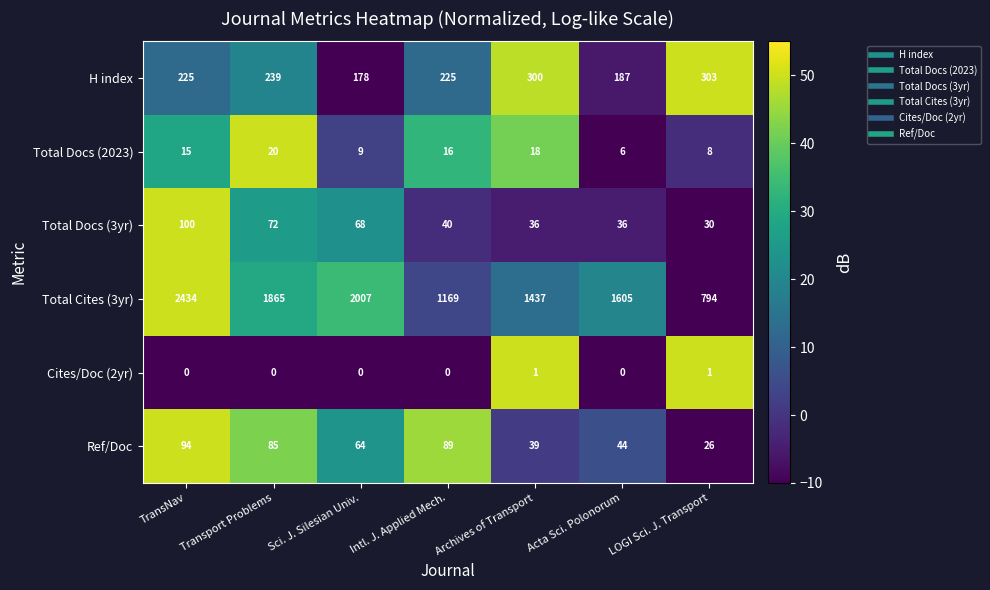

What is the smallest value displayed?

0